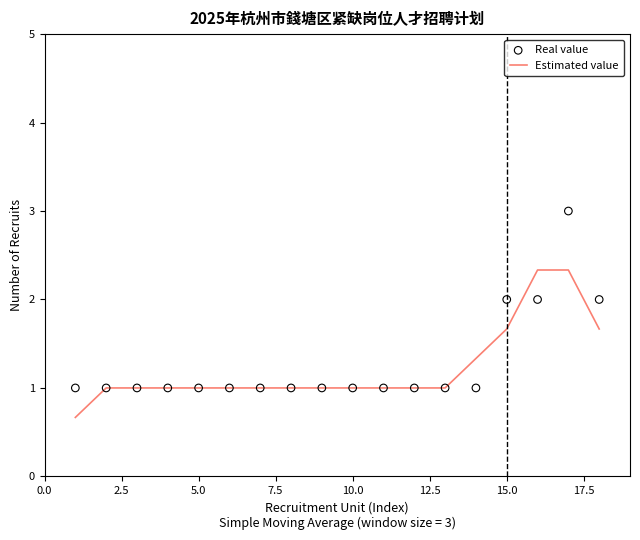

What are all the series names shown in the legend?

Estimated value, Real value